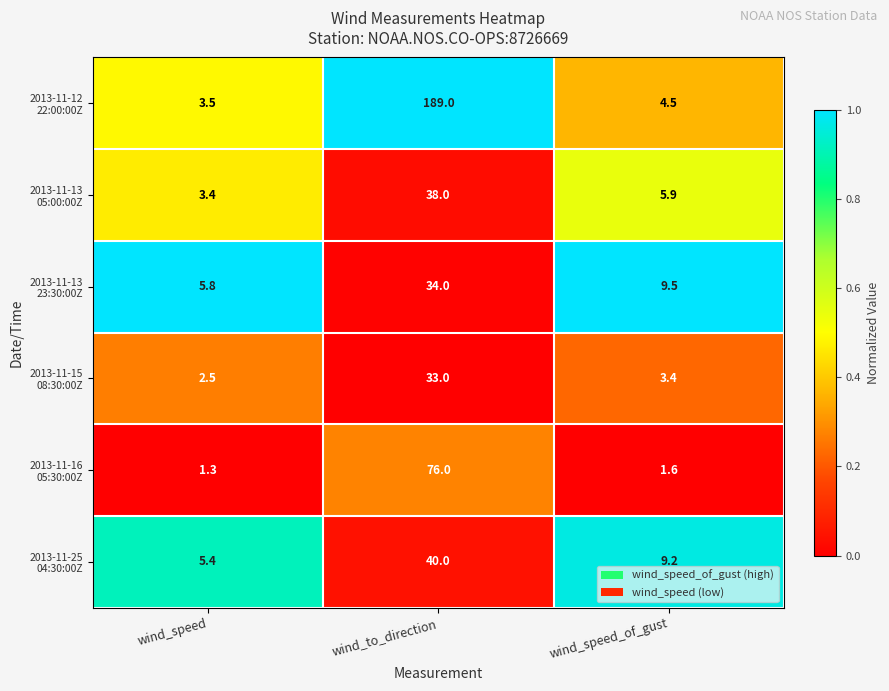

At which category is the sum across all series the highest?

wind_to_direction